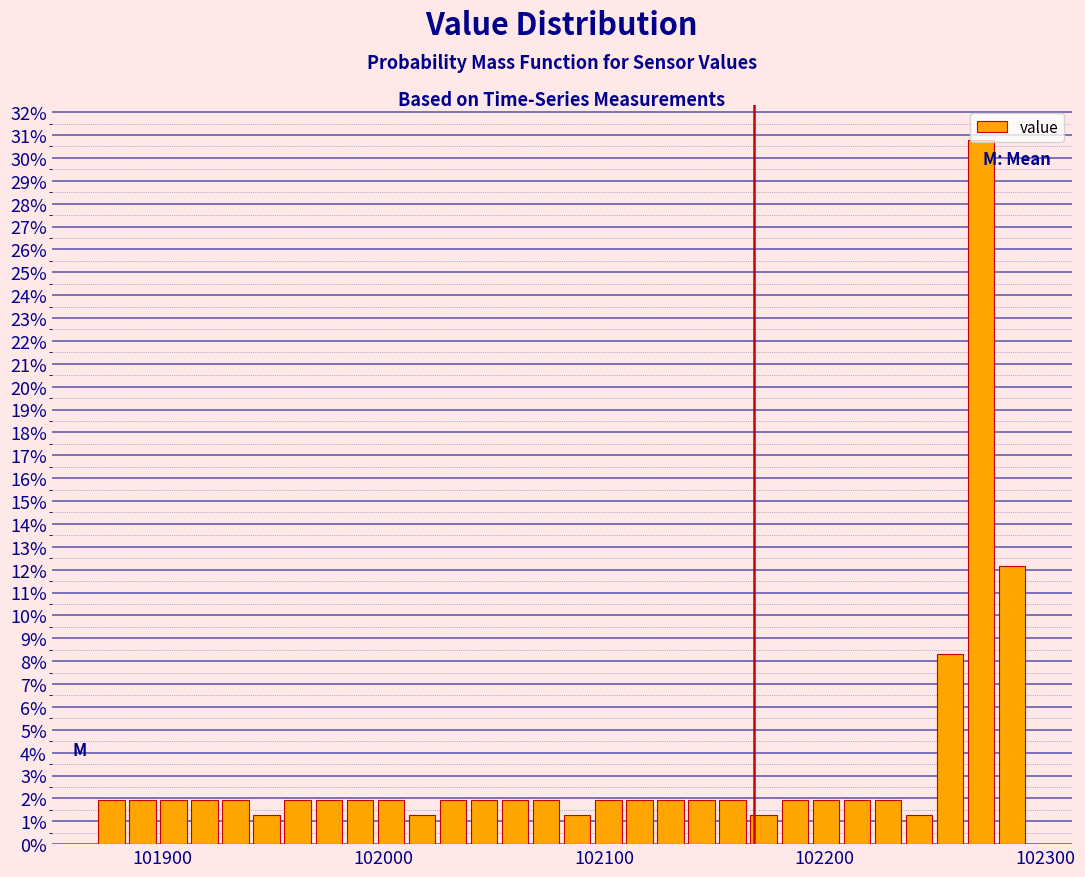

Around what value on the x-axis is the tallest bar? Give the approximate position of its centre, as read against the axis.

102270